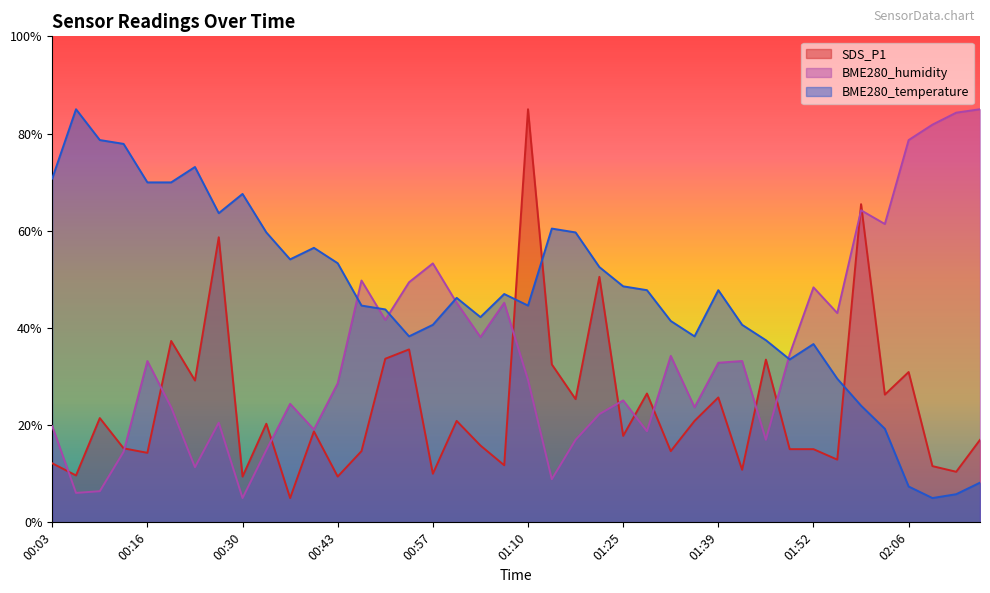

True or false: SDS_P1 has more than 1 points higher than both neighbors.

True